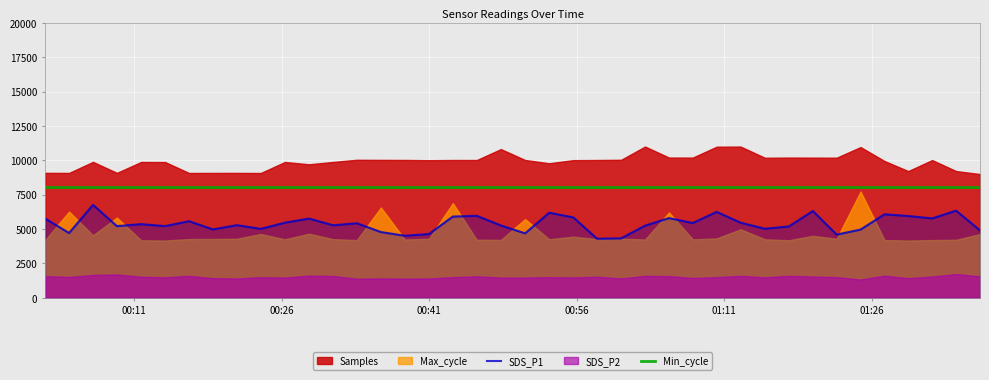

What is the highest value of the SDS_P1 series?

6760